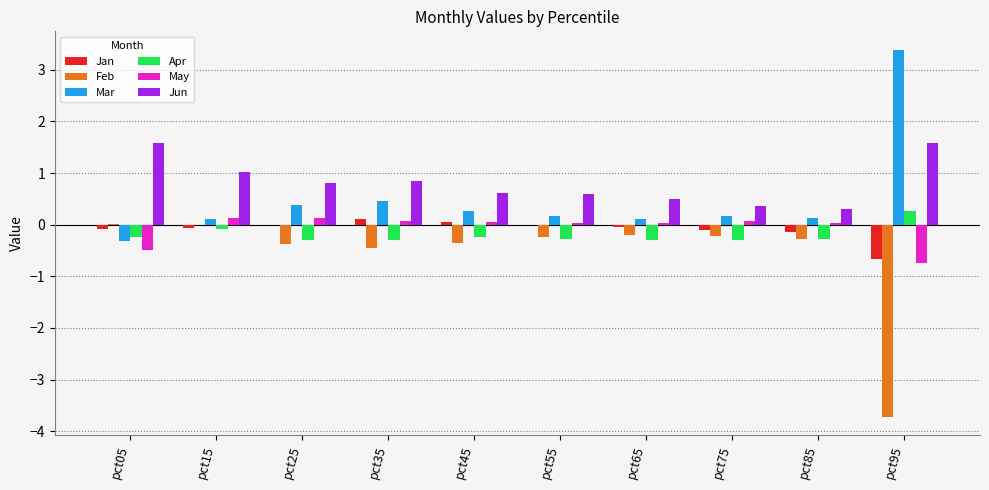

True or false: Jun has a value of 0.6 at pct45.

True